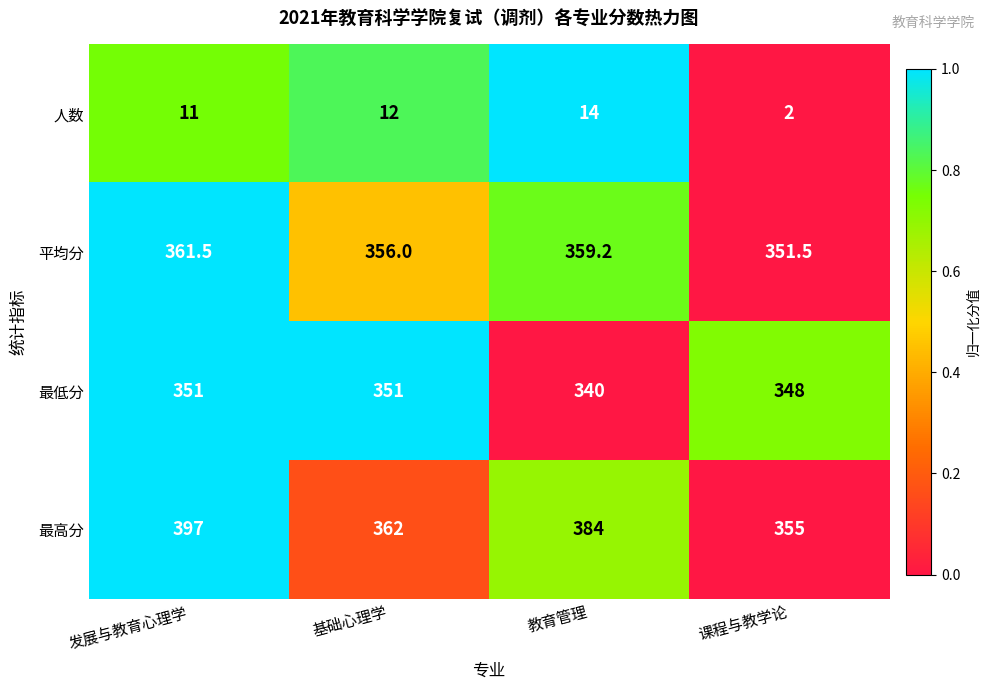

Which series has the largest range (max minus min)?

最高分